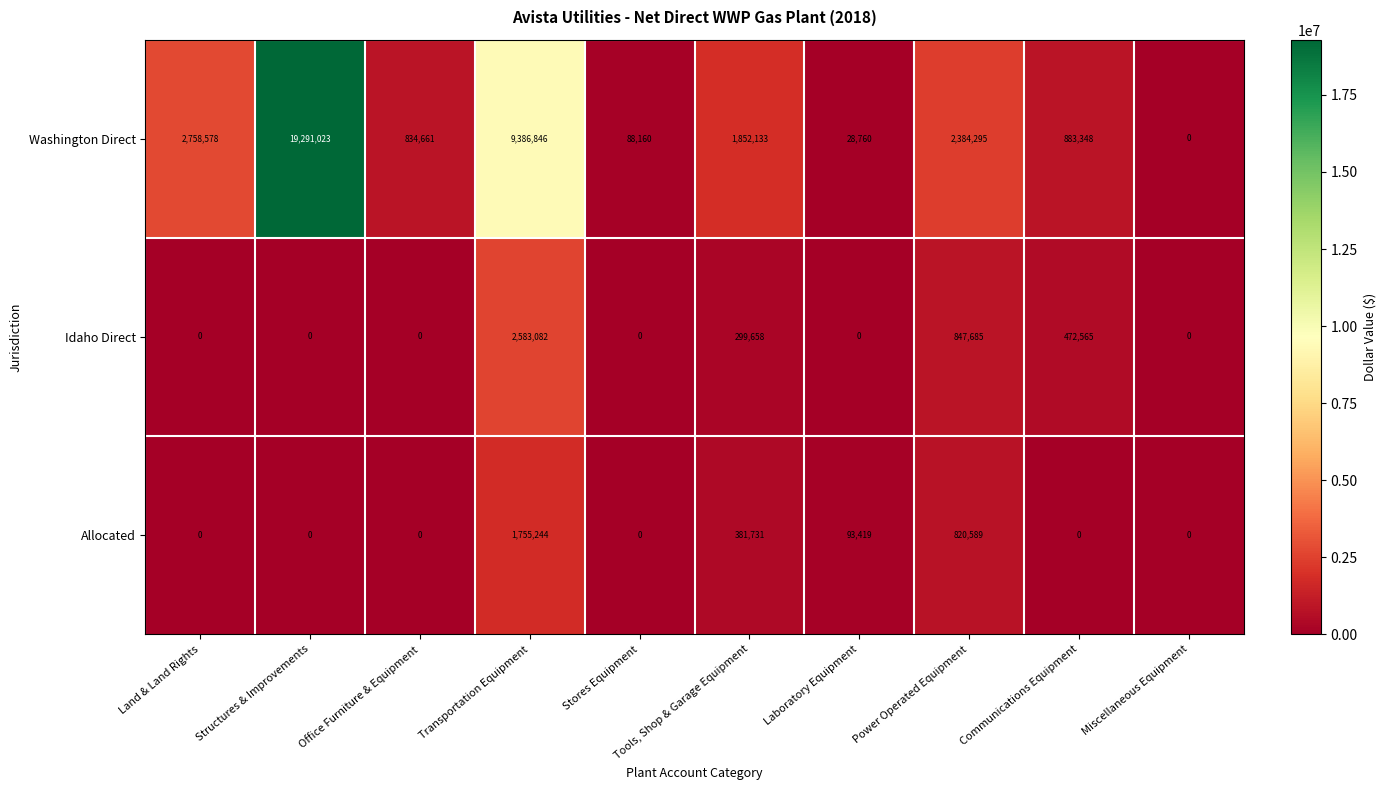

Is the value of Idaho Direct at Stores Equipment greater than the value of Washington Direct at Laboratory Equipment?

No